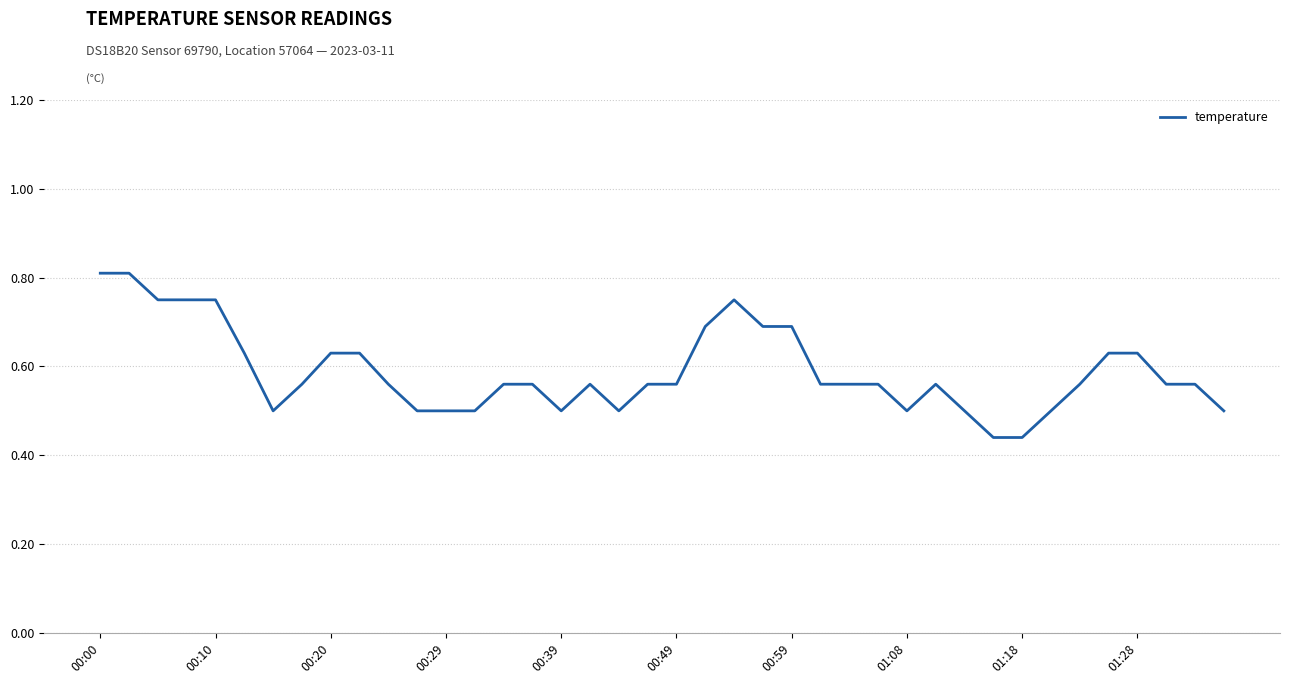

Does the chart display data point markers on the line(s)?

No